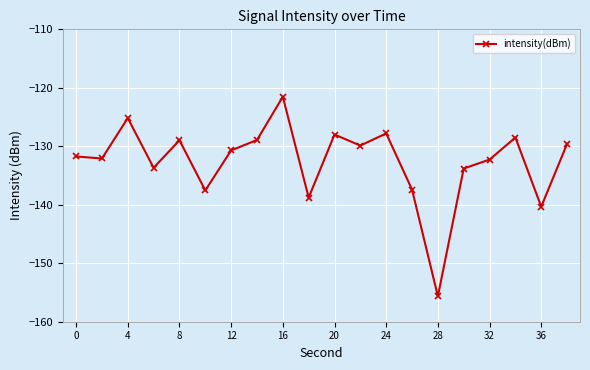

What is the value of the 7th point from the left?

-130.7